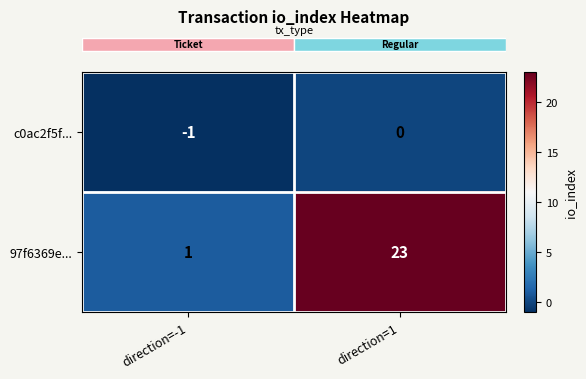

How many series are shown in this chart?

2